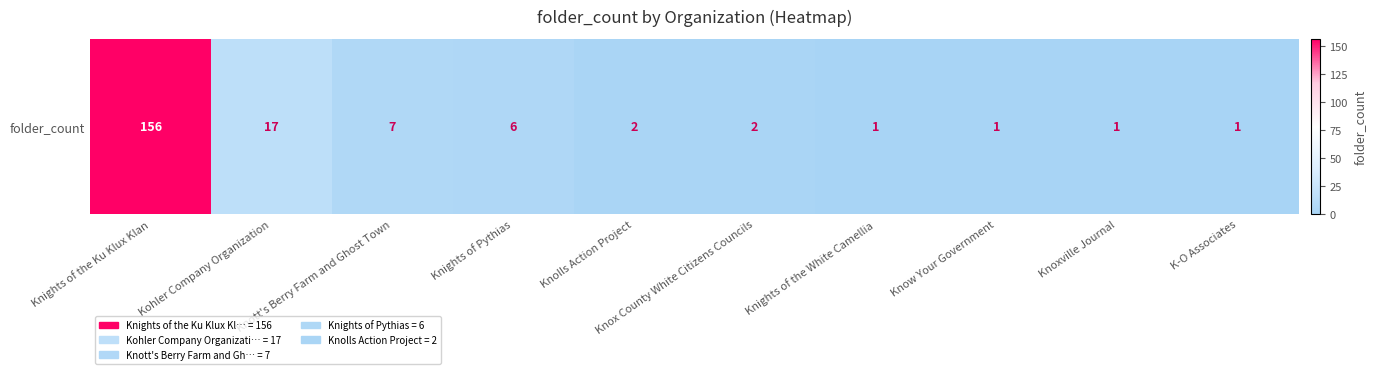

Which label corresponds to the smallest value in the chart?

Knights of the White Camellia